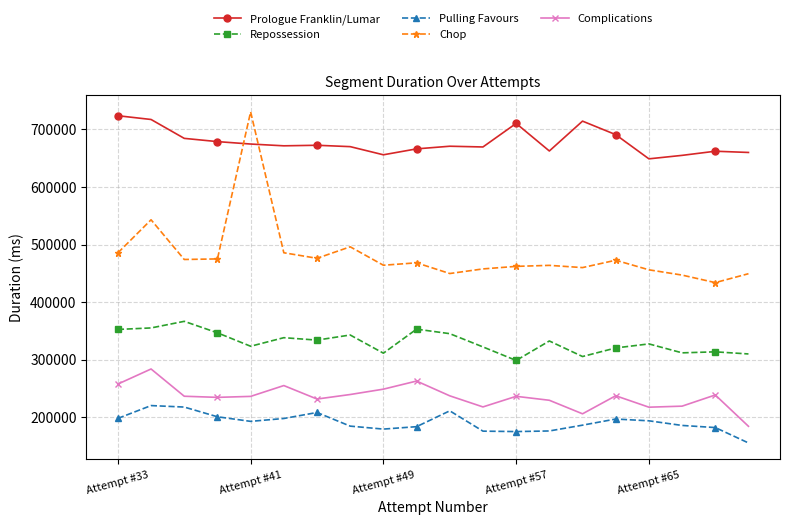

Does the chart have visible grid lines?

Yes